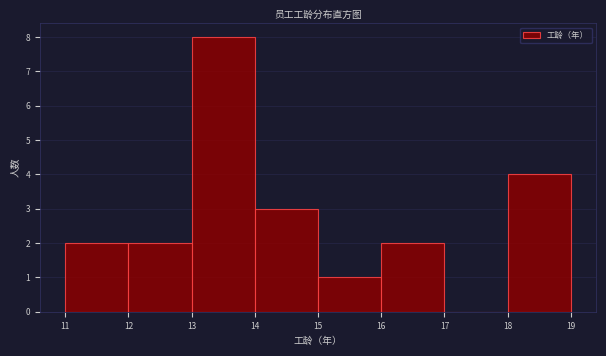

Reading left to right, list every bar in this chart as the range it spans on the x-axis followed by its height. The values are not printed on the chart, so give them approximately, as read against the axis.

11 to 12: 2
12 to 13: 2
13 to 14: 8
14 to 15: 3
15 to 16: 1
16 to 17: 2
17 to 18: 0
18 to 19: 4